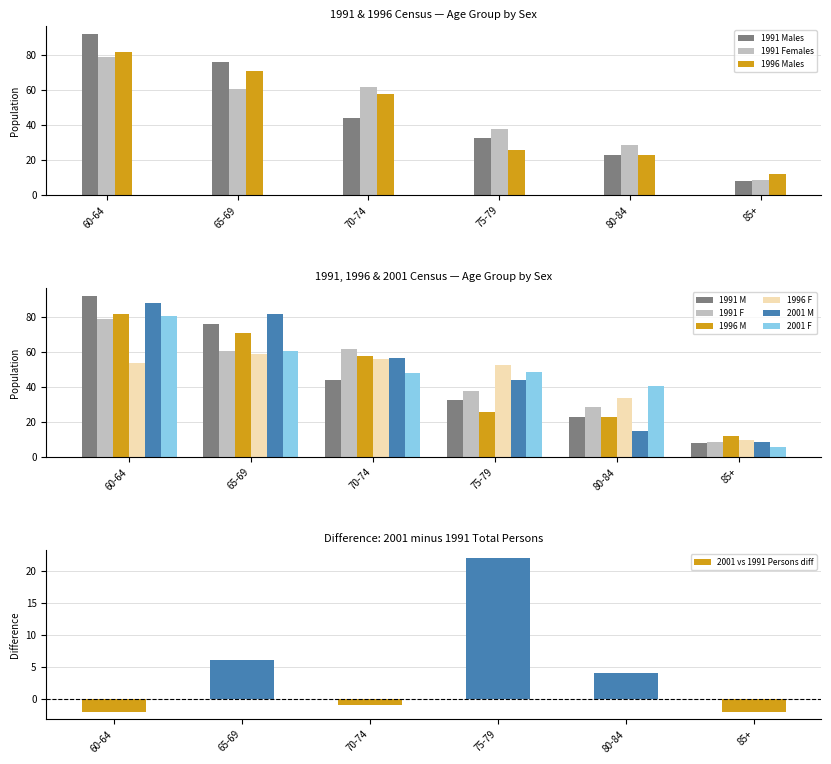

Between 70-74 and 80-84, which is larger?

70-74